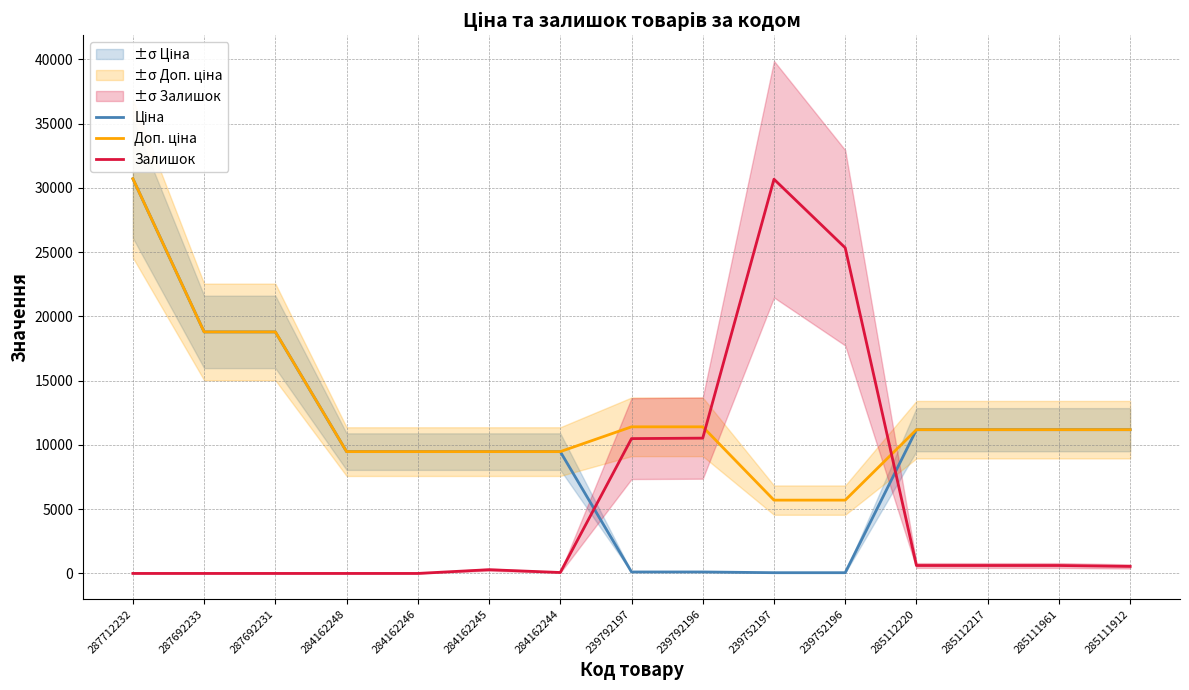

What are all the series names shown in the legend?

Ціна, Доп. ціна, Залишок